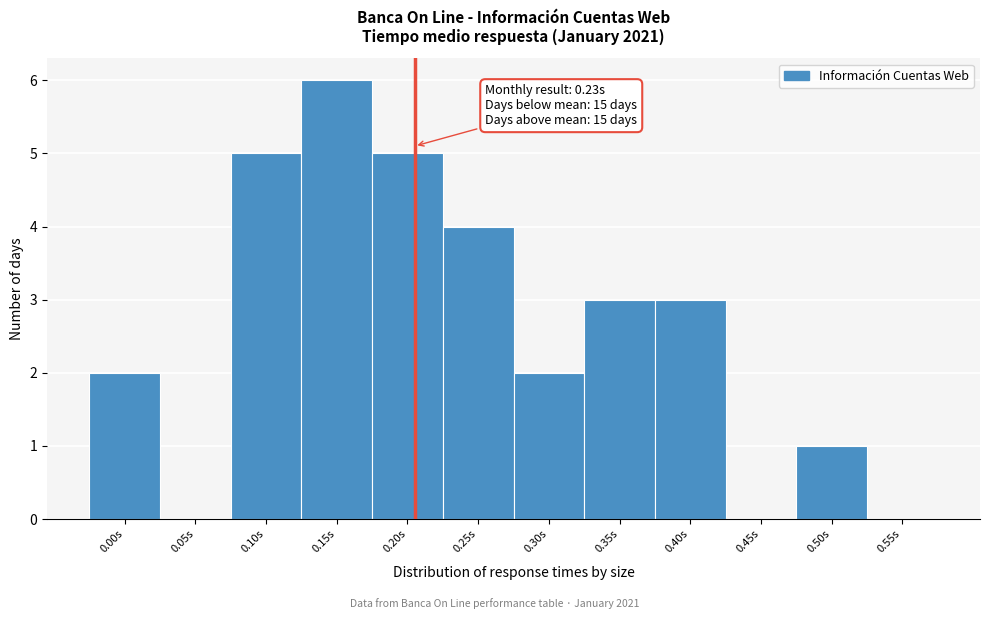

Reading left to right, list all the values displayed in this chart.

0.00s=2	0.05s=0	0.10s=5	0.15s=6	0.20s=5	0.25s=4	0.30s=2	0.35s=3	0.40s=3	0.45s=0	0.50s=1	0.55s=0